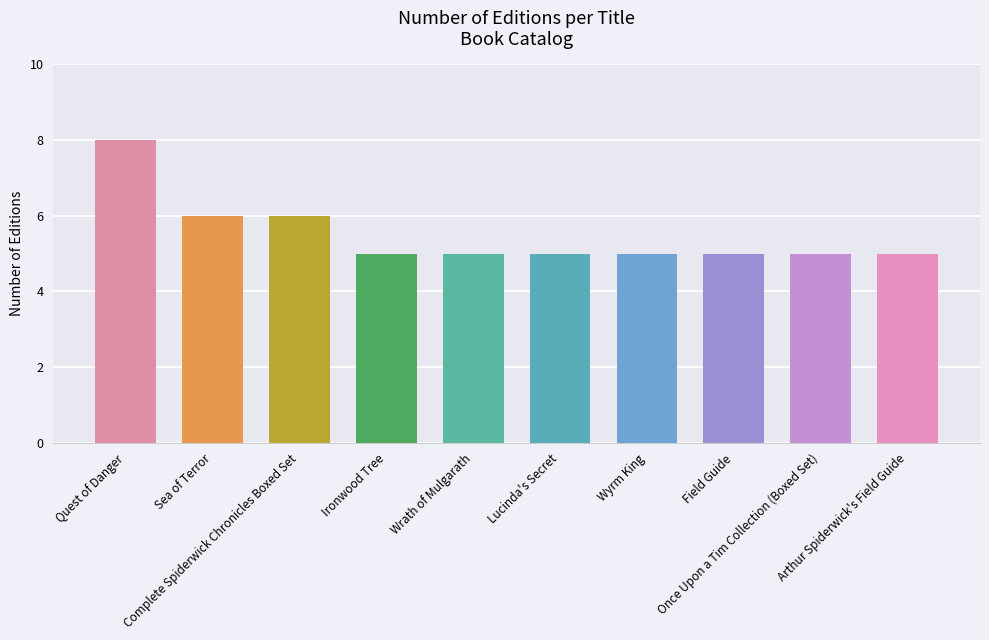

Does the chart contain any negative values?

No